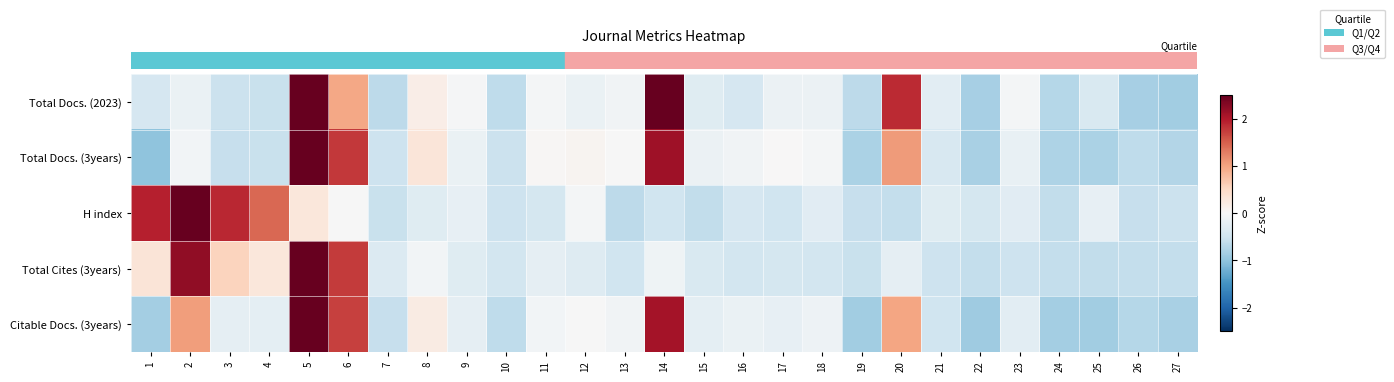

Rank the series by their maximum value, from lowest to highest.

row_0, row_4, row_1, row_2, row_3